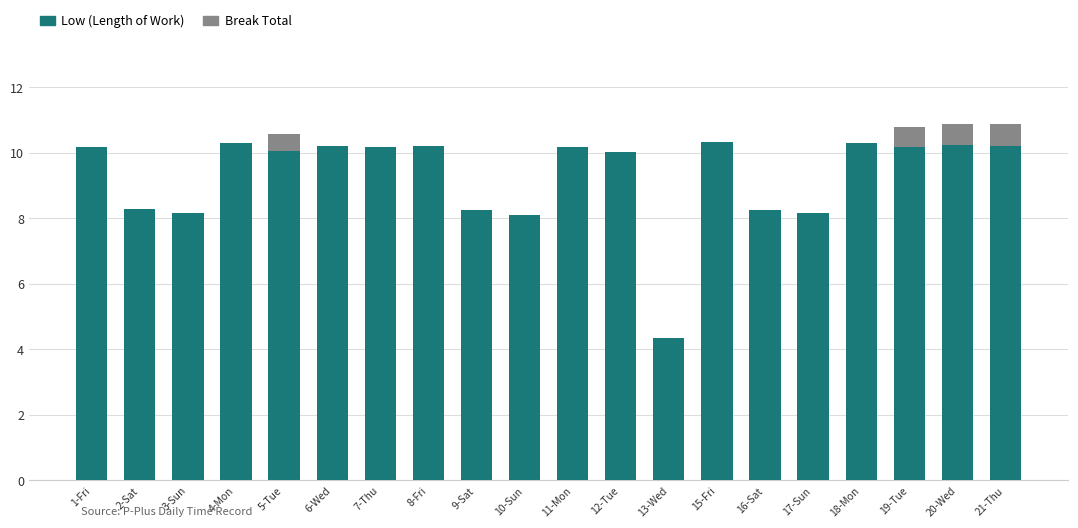

The Low (Length of Work) series shows 3.0 at 5-Tue. True or false?

False